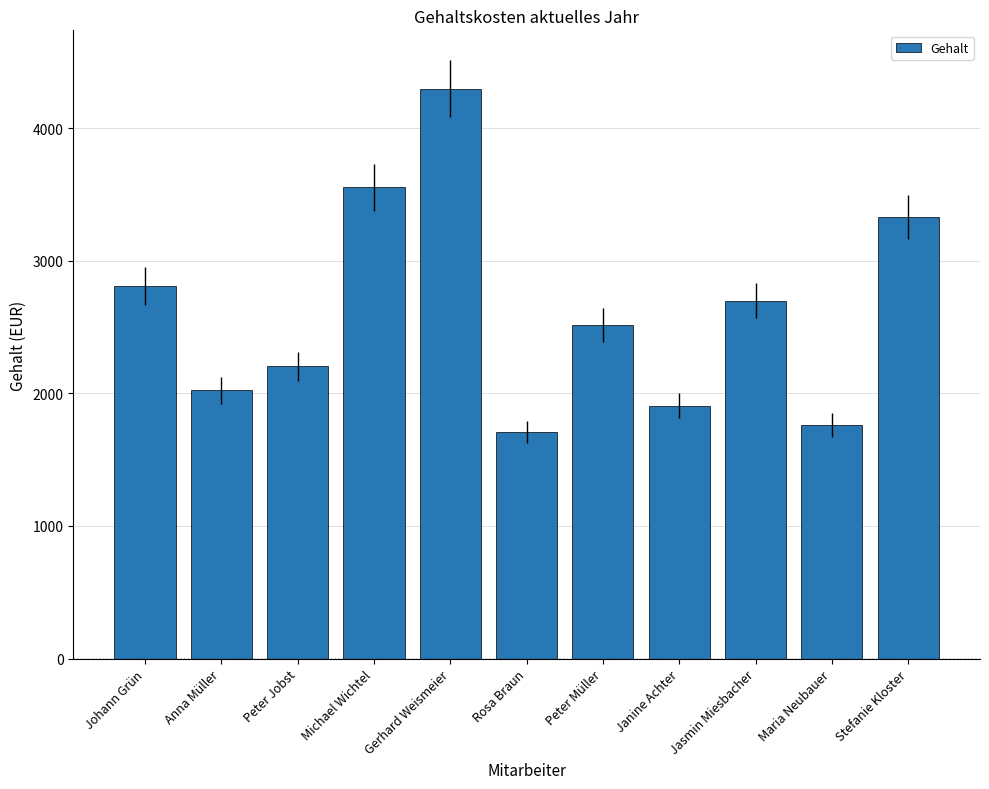

List the labels in order of value, largest first.

Gerhard Weismeier, Michael Wichtel, Stefanie Kloster, Johann Grün, Jasmin Miesbacher, Peter Müller, Peter Jobst, Anna Müller, Janine Achter, Maria Neubauer, Rosa Braun